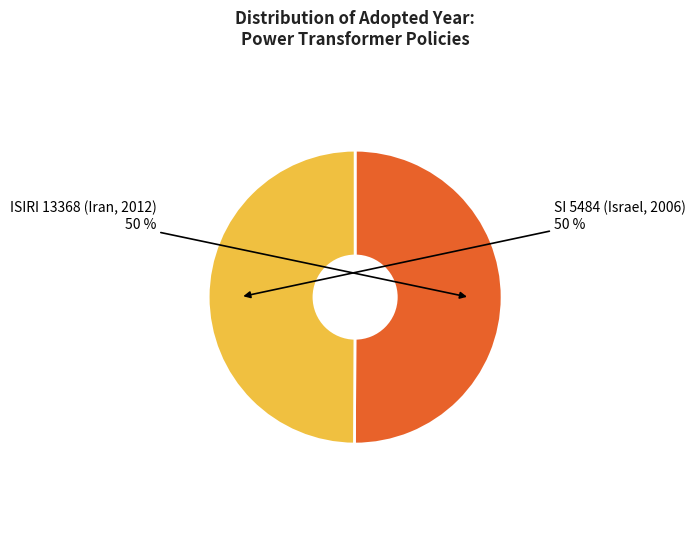

How many slices are in this pie chart?

2